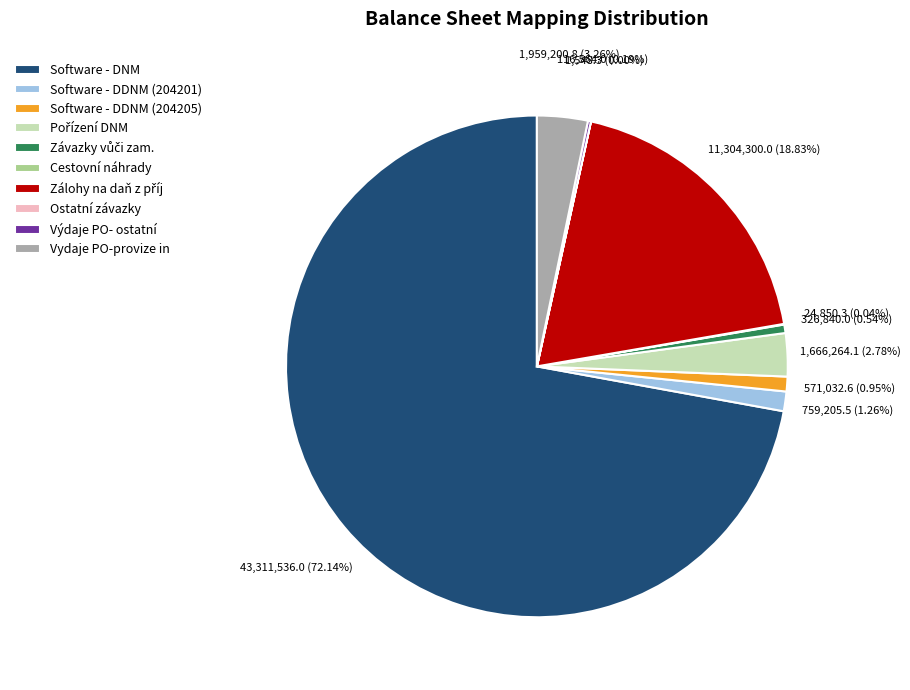

Is Software - DNM the majority of the pie?

Yes